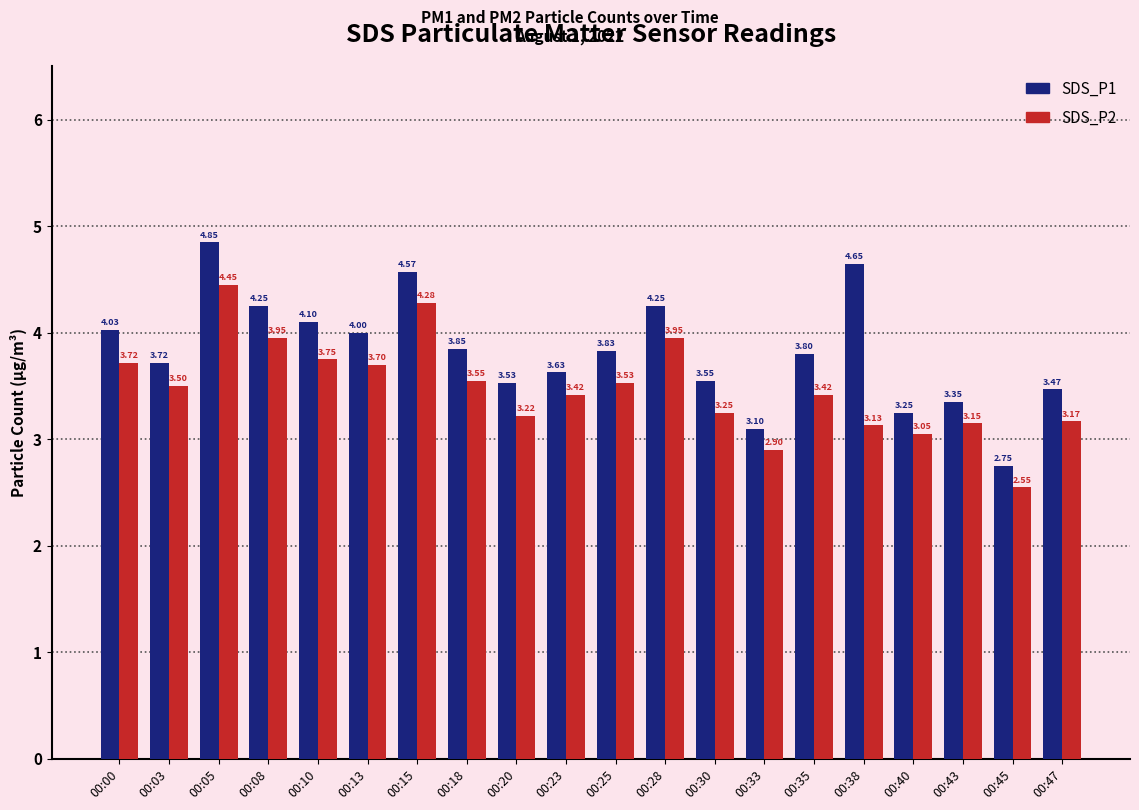

How many values in the SDS_P2 series are below 3?

2